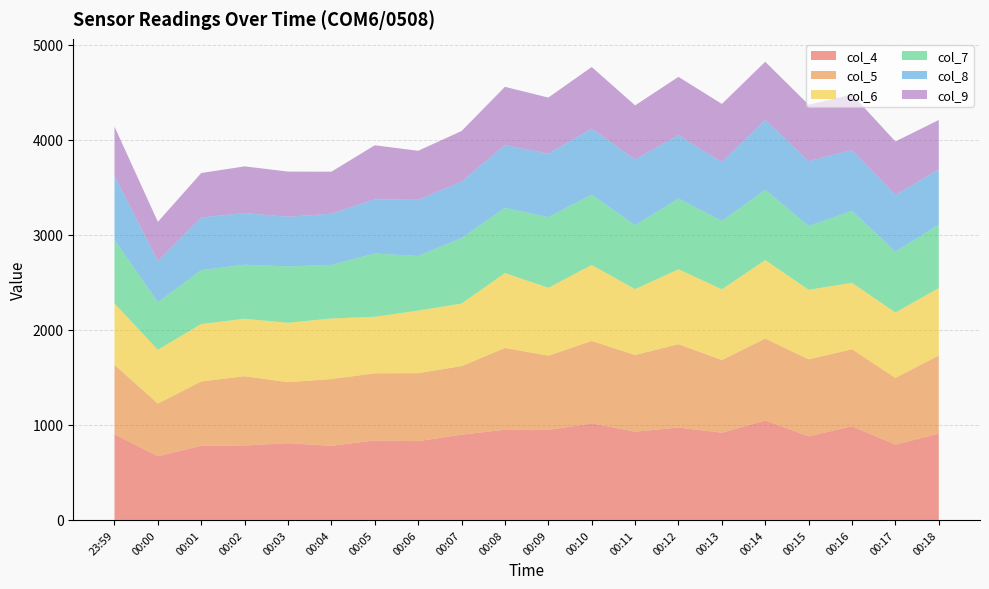

Reading left to right, transcribe all the data shown in this chart.

col_4: 23:59=901	00:00=670	00:01=781	00:02=784	00:03=807	00:04=780	00:05=837	00:06=829	00:07=898	00:08=949	00:09=947	00:10=1016	00:11=929	00:12=972	00:13=918	00:14=1047	00:15=880	00:16=986	00:17=793	00:18=908
col_5: 23:59=732	00:00=555	00:01=677	00:02=729	00:03=643	00:04=703	00:05=706	00:06=716	00:07=721	00:08=861	00:09=782	00:10=868	00:11=807	00:12=878	00:13=765	00:14=862	00:15=810	00:16=811	00:17=702	00:18=823
col_6: 23:59=645	00:00=566	00:01=604	00:02=604	00:03=625	00:04=637	00:05=595	00:06=658	00:07=658	00:08=788	00:09=714	00:10=799	00:11=693	00:12=788	00:13=744	00:14=826	00:15=732	00:16=699	00:17=688	00:18=709
col_7: 23:59=669	00:00=500	00:01=567	00:02=569	00:03=593	00:04=564	00:05=666	00:06=575	00:07=689	00:08=686	00:09=743	00:10=740	00:11=673	00:12=744	00:13=720	00:14=739	00:15=671	00:16=757	00:17=642	00:18=667
col_8: 23:59=674	00:00=433	00:01=554	00:02=544	00:03=522	00:04=539	00:05=570	00:06=591	00:07=595	00:08=662	00:09=669	00:10=696	00:11=692	00:12=668	00:13=617	00:14=738	00:15=683	00:16=640	00:17=595	00:18=584
col_9: 23:59=518	00:00=413	00:01=468	00:02=491	00:03=476	00:04=442	00:05=569	00:06=516	00:07=532	00:08=612	00:09=590	00:10=648	00:11=569	00:12=613	00:13=614	00:14=610	00:15=594	00:16=585	00:17=563	00:18=518